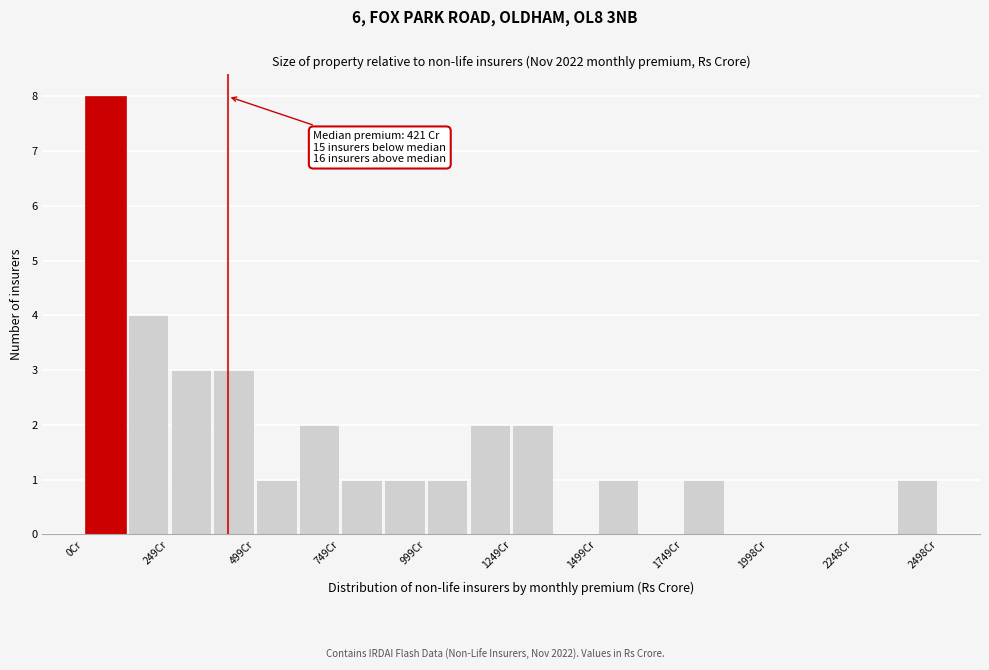

Around what value on the x-axis is the tallest bar? Give the approximate position of its centre, as read against the axis.

50